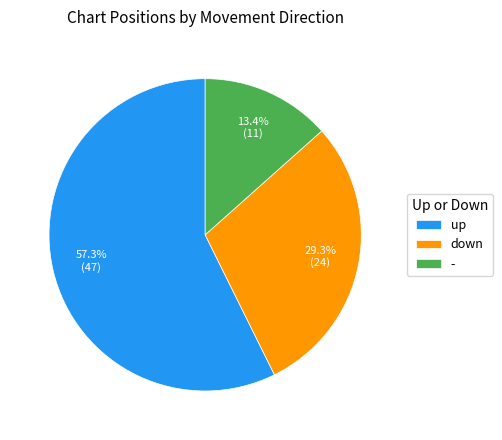

How many slices are in this pie chart?

3